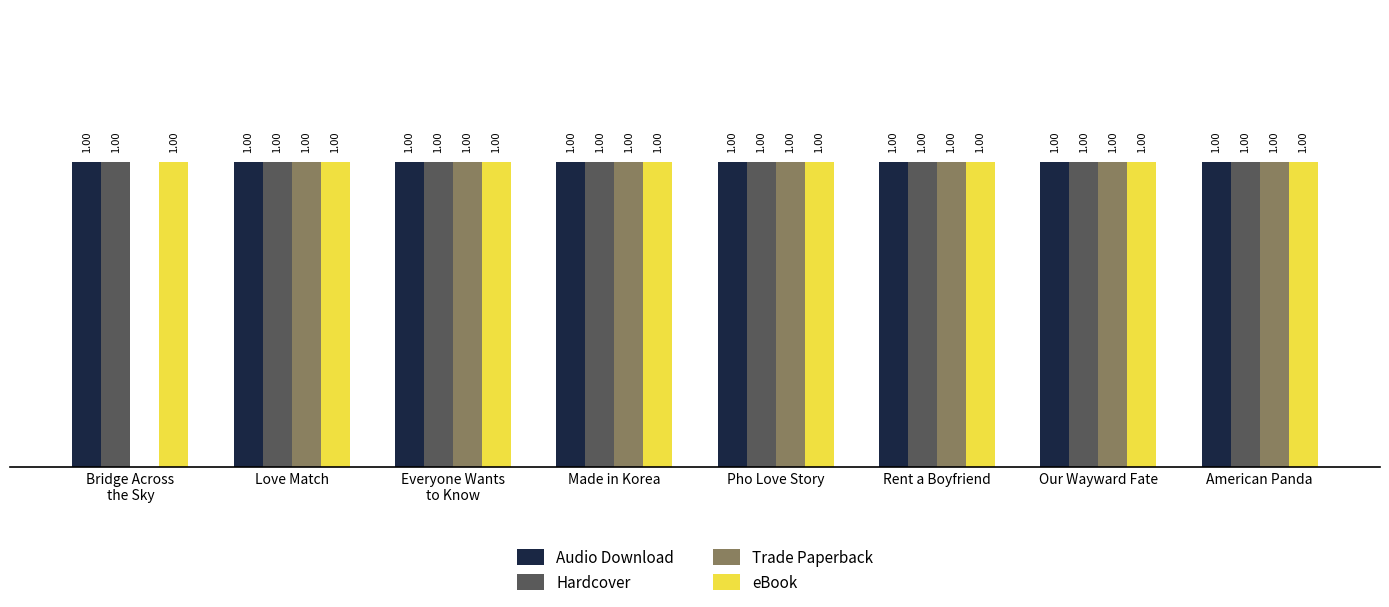

Are the bars grouped side by side (vs. stacked)?

Yes